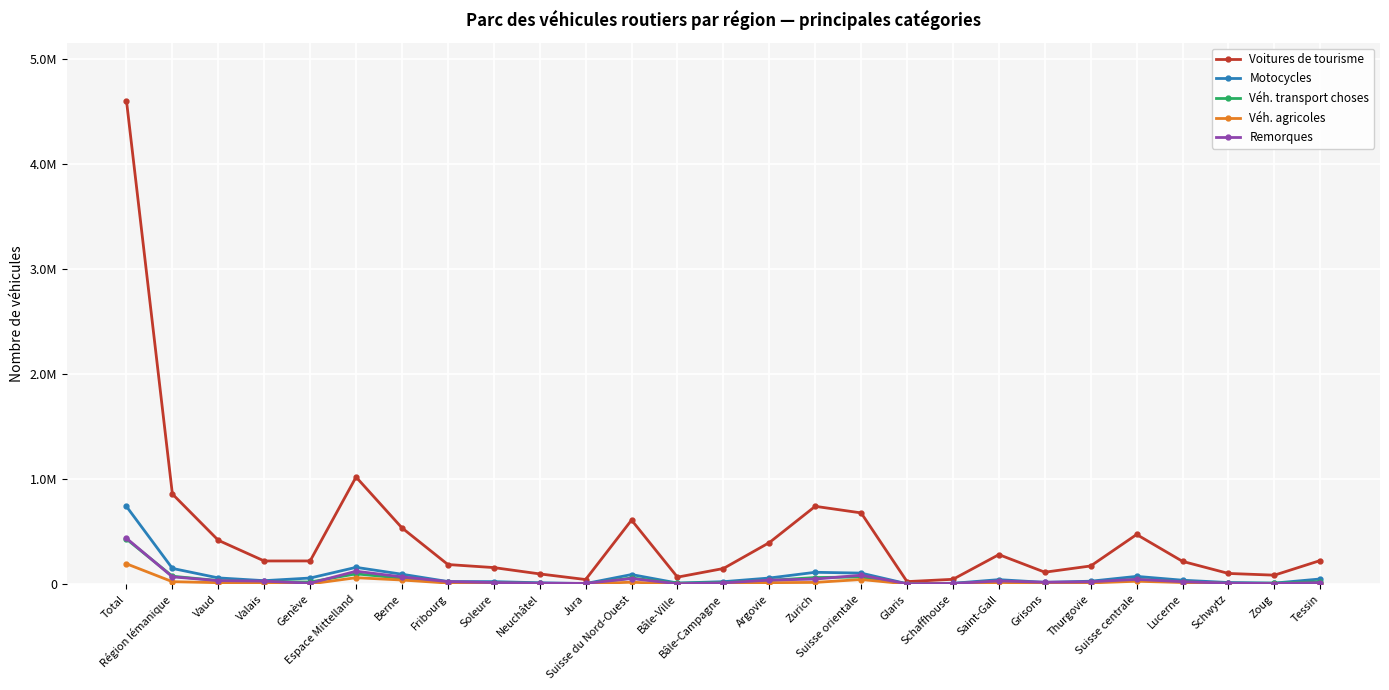

What is the sum of the Véh. transport choses values at Zoug and Glaris?

10691